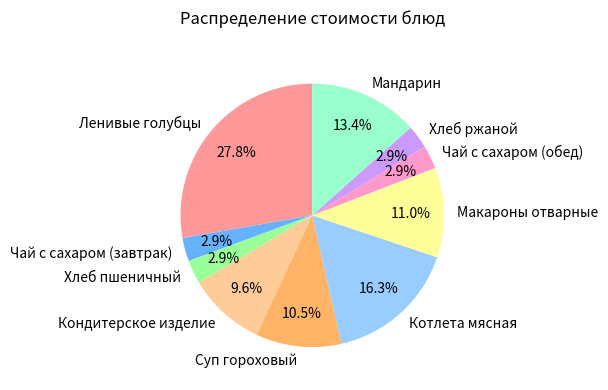

Count the number of slices in the pie.

10